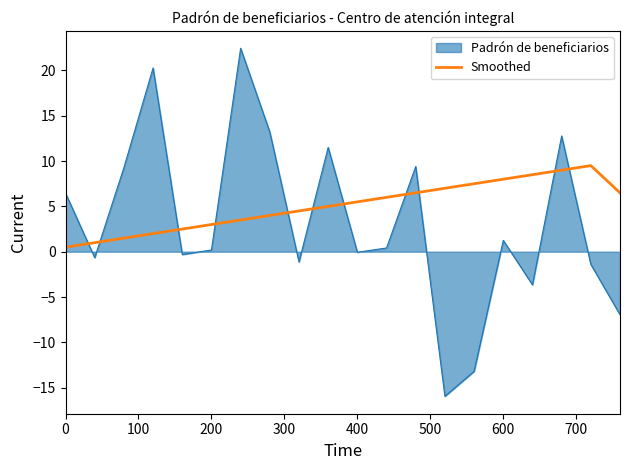

Count the number of categories in the chart.

20